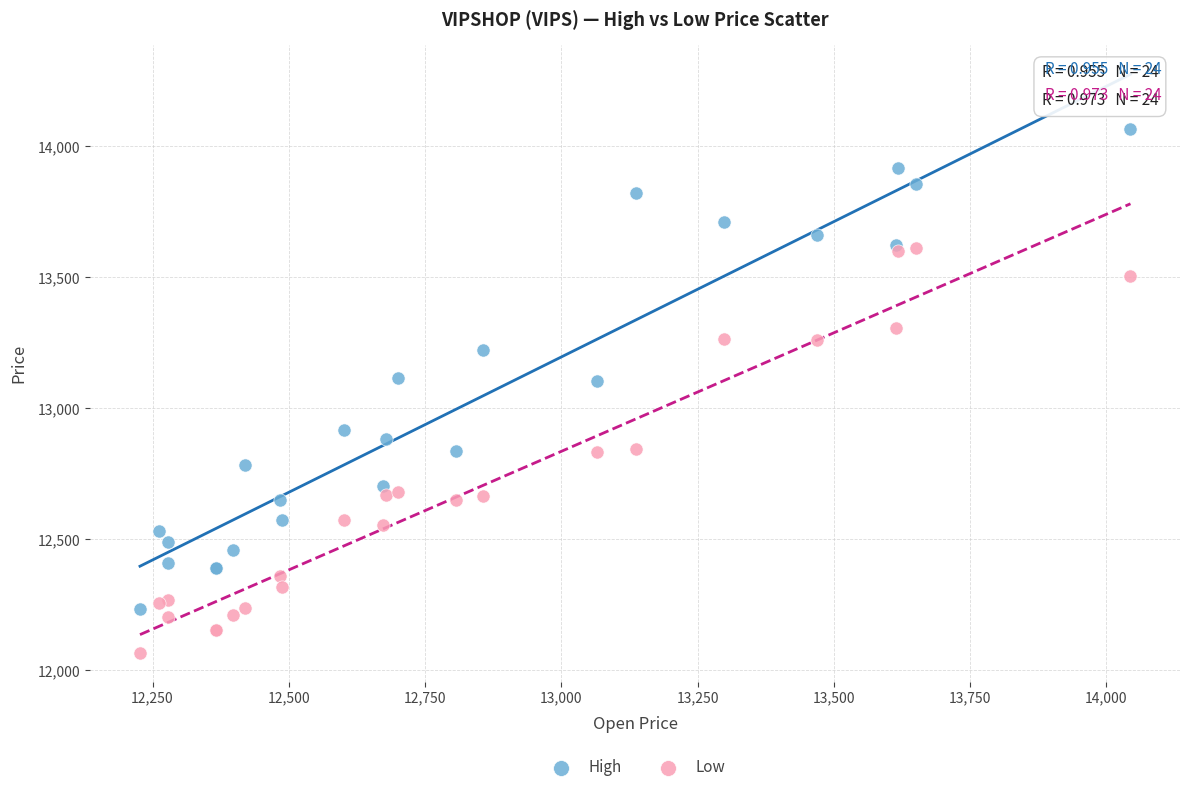

What is the X range (max minus min) for the scatter plot?

1817